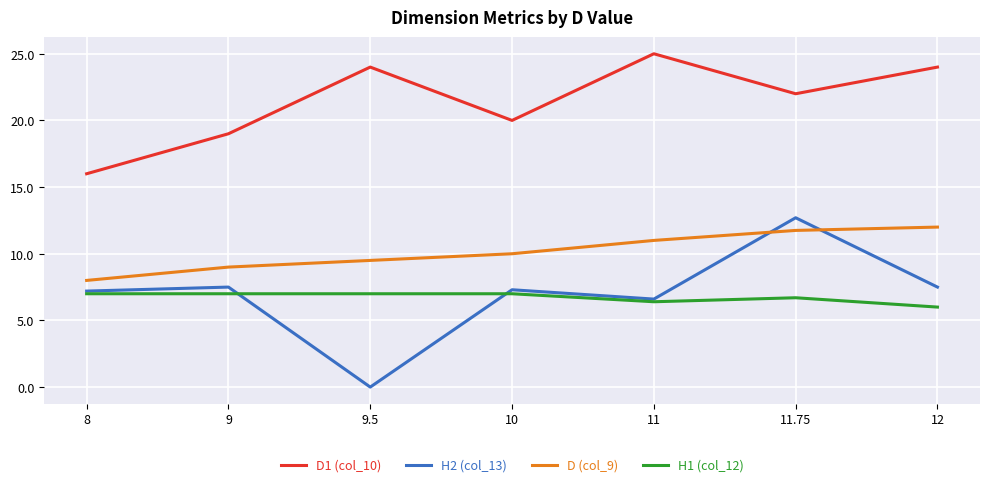

True or false: D1 (col_10) has a value of 19.0 at 9.

True